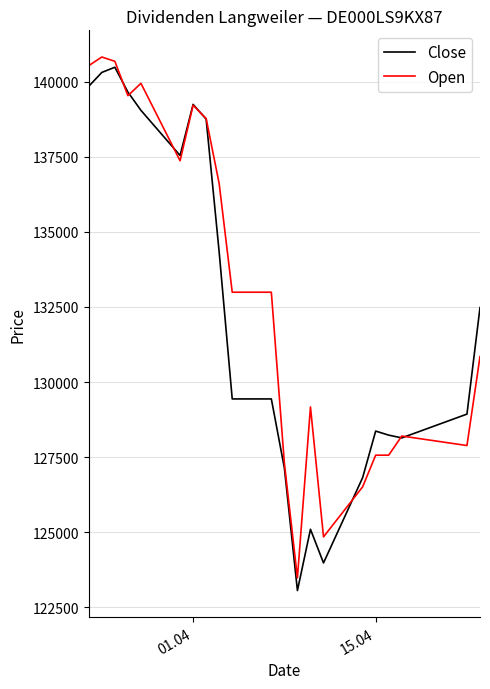

What is the highest value of the Open series?

140819